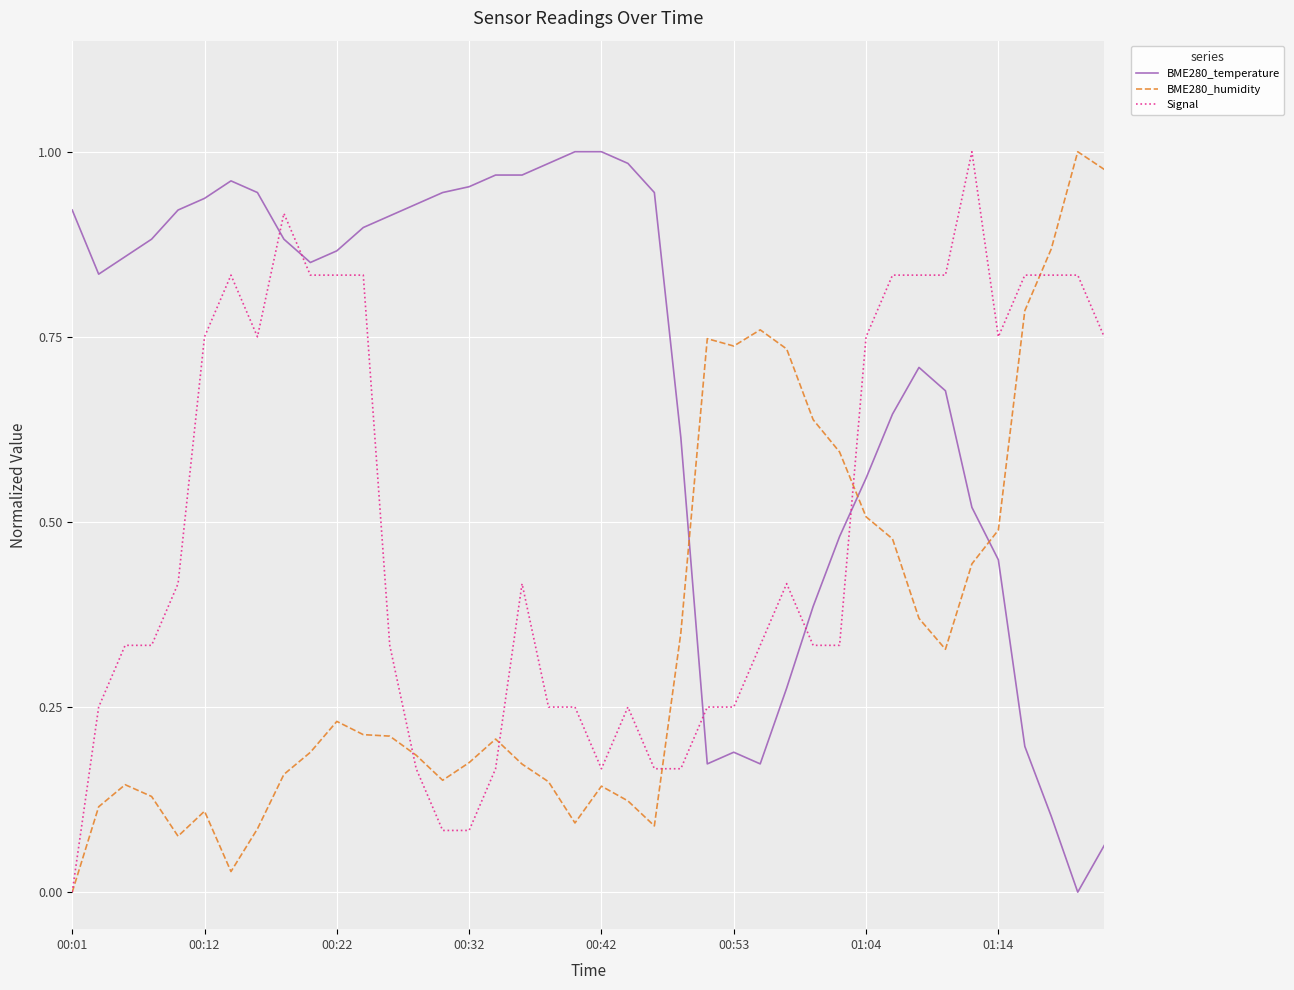

Which series has the largest total across all categories?

BME280_temperature